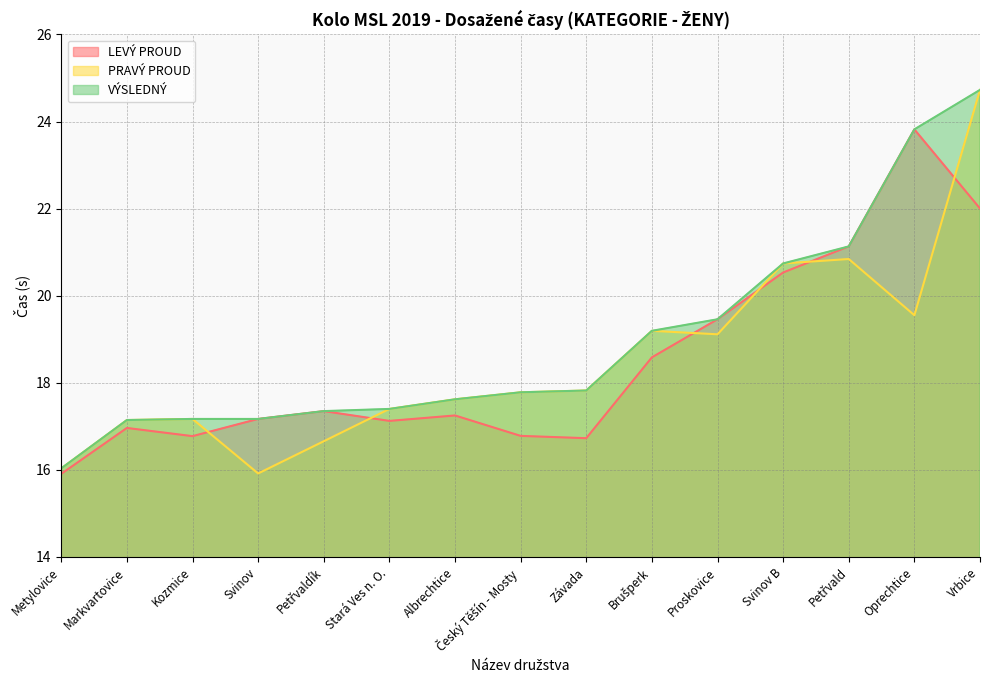

What are all the series names shown in the legend?

LEVÝ PROUD, PRAVÝ PROUD, VÝSLEDNÝ